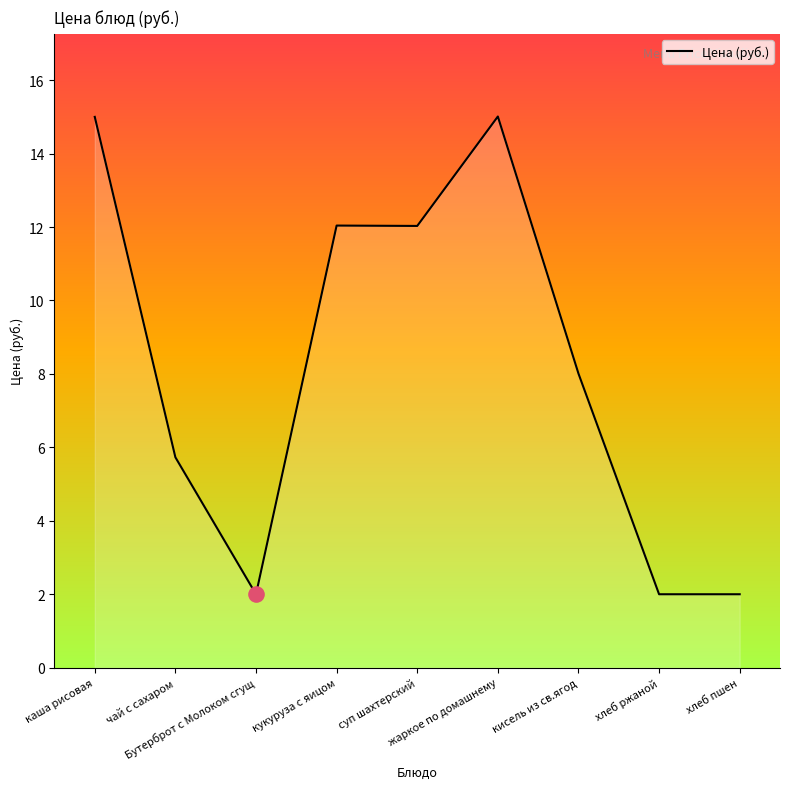

Which has a higher value, хлеб ржаной or кисель из св.ягод?

кисель из св.ягод